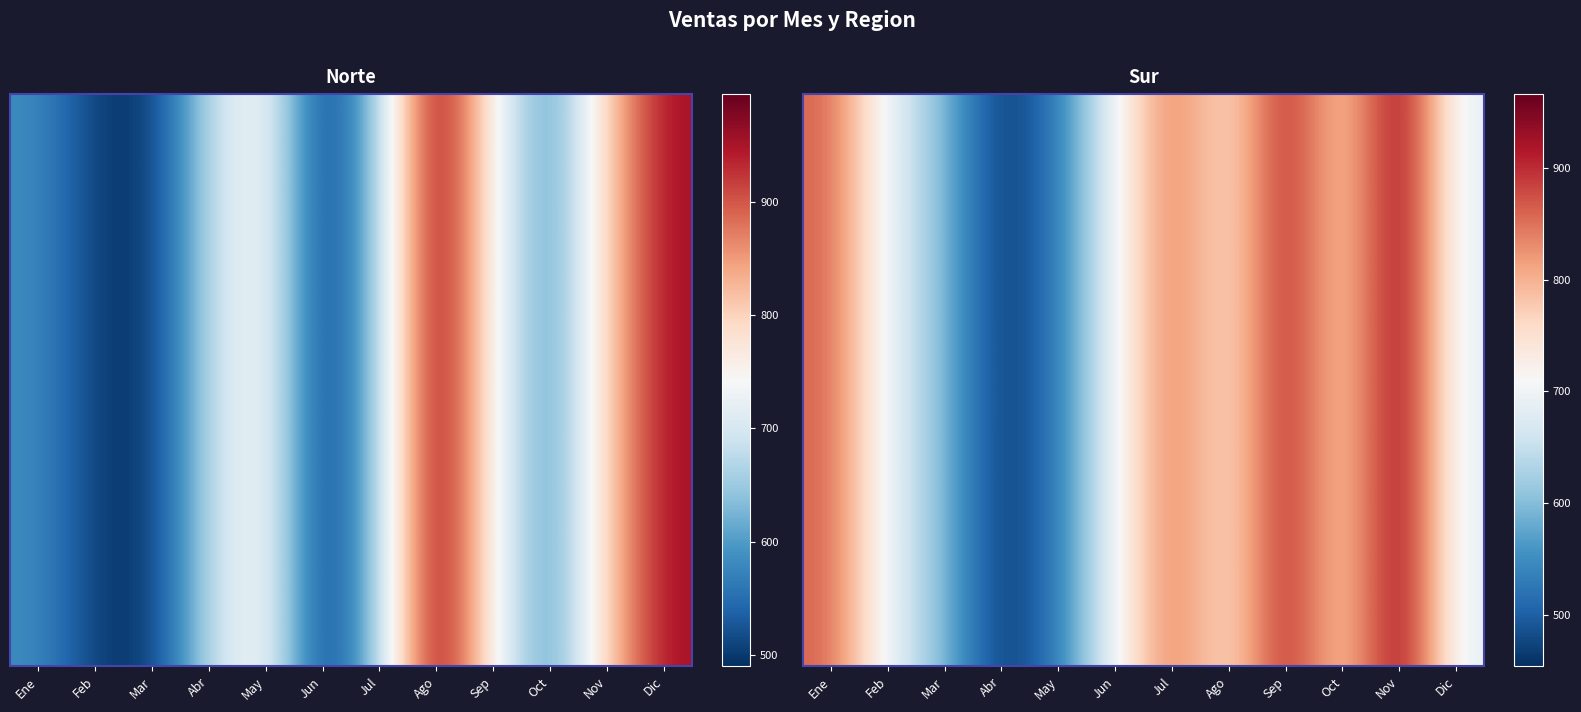

Reading right to left, transcribe all the data shown in this chart.

Dic=681	Nov=966	Oct=749	Sep=928	Ago=733	Jul=858	Jun=700	May=531	Abr=454	Mar=599	Feb=686	Ene=863